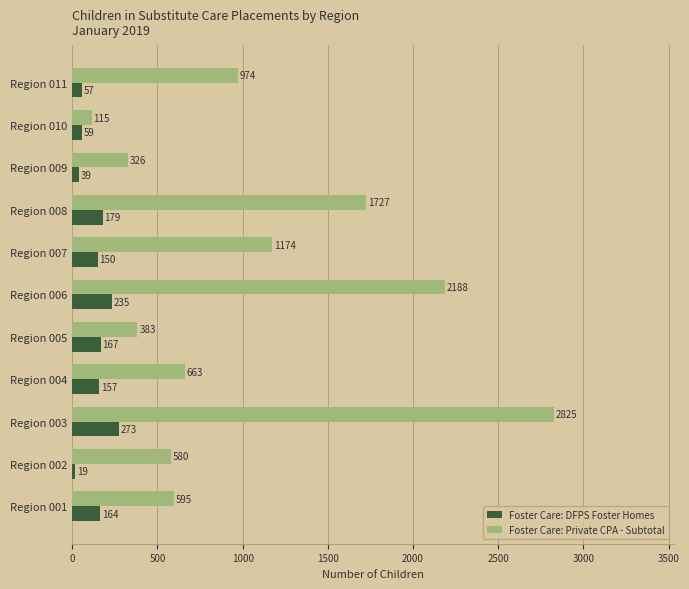

The value of Foster Care: Private CPA - Subtotal at Region 002 is 580. True or false?

True